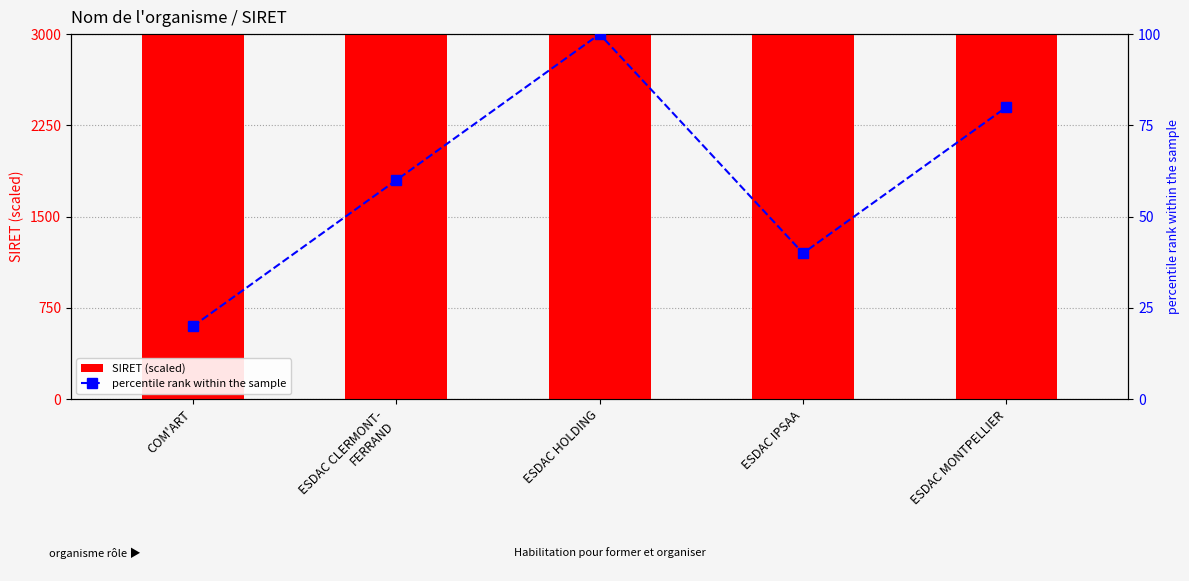

Rank the series by their average value, from lowest to highest.

percentile rank within the sample, SIRET (scaled)